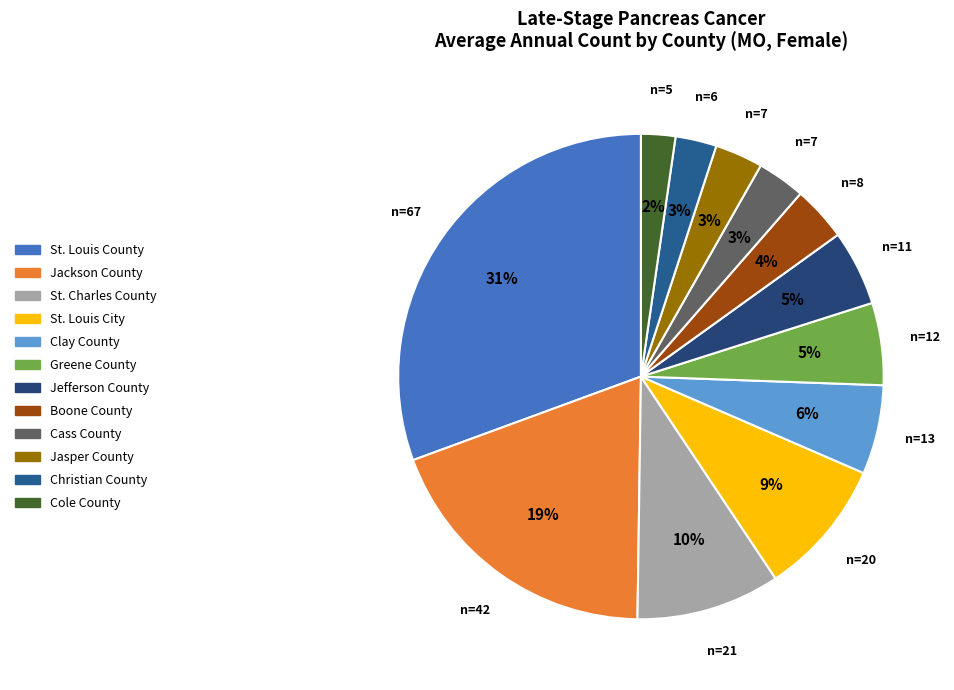

Which slice is the largest?

St. Louis County